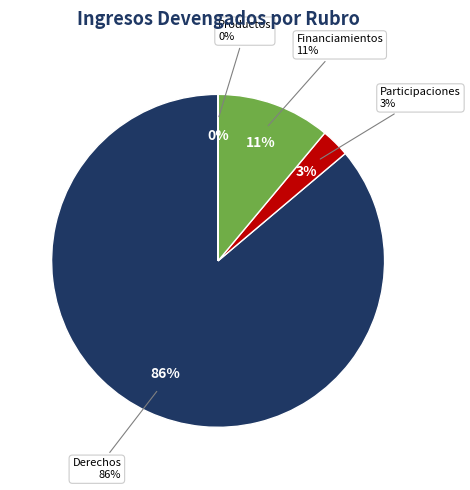

To the nearest percent, what percentage of the pie is Participaciones y Aportaciones?

3%